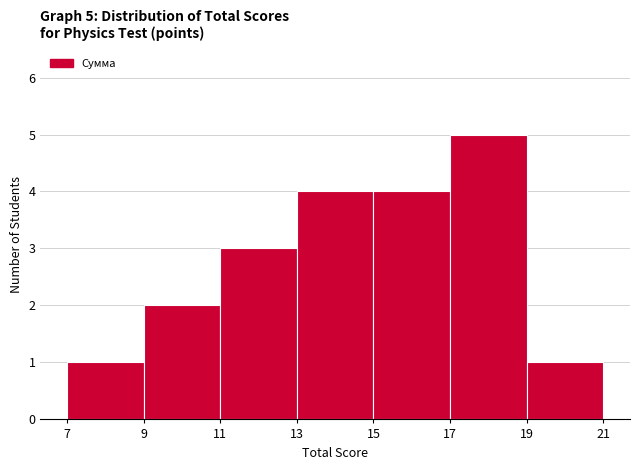

Which range on the x-axis has the tallest bar?

17 to 19